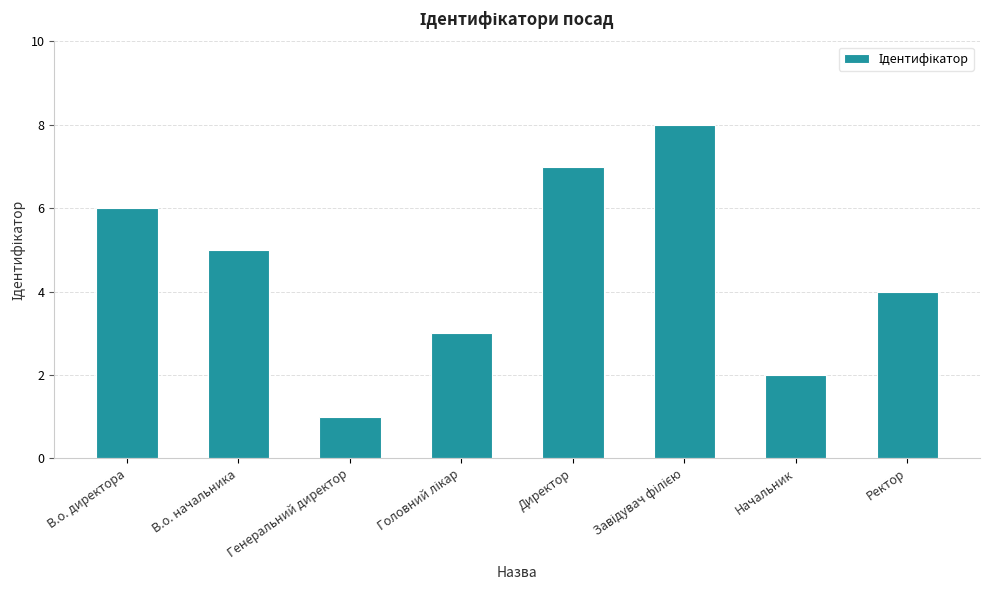

What is the label of the 2nd bar from the right?

Начальник